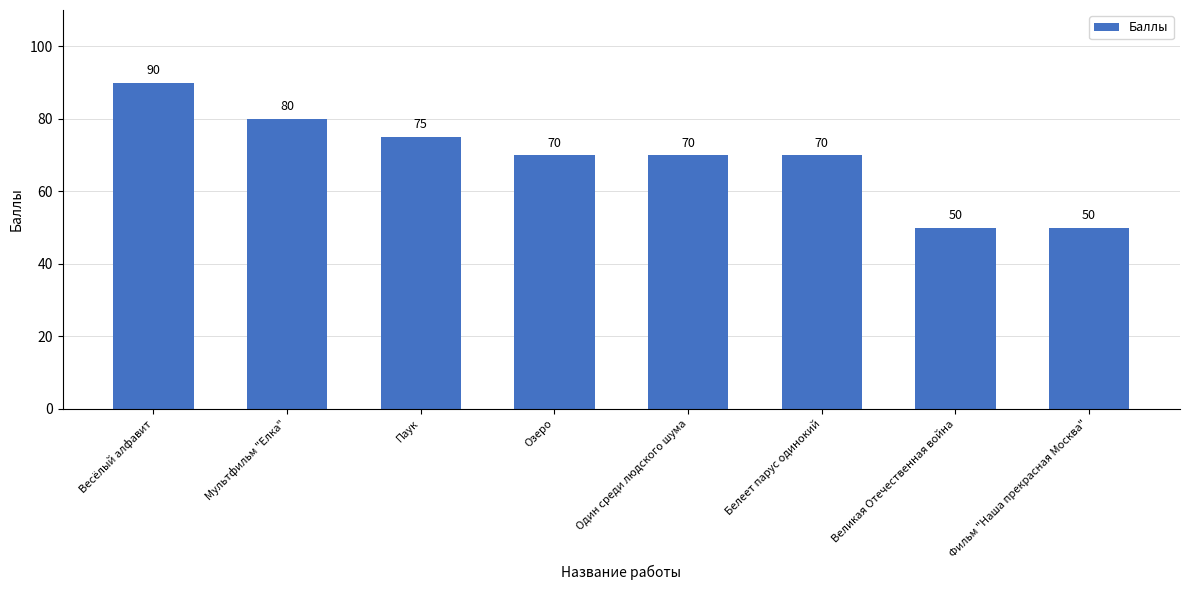

What is the average value?

69